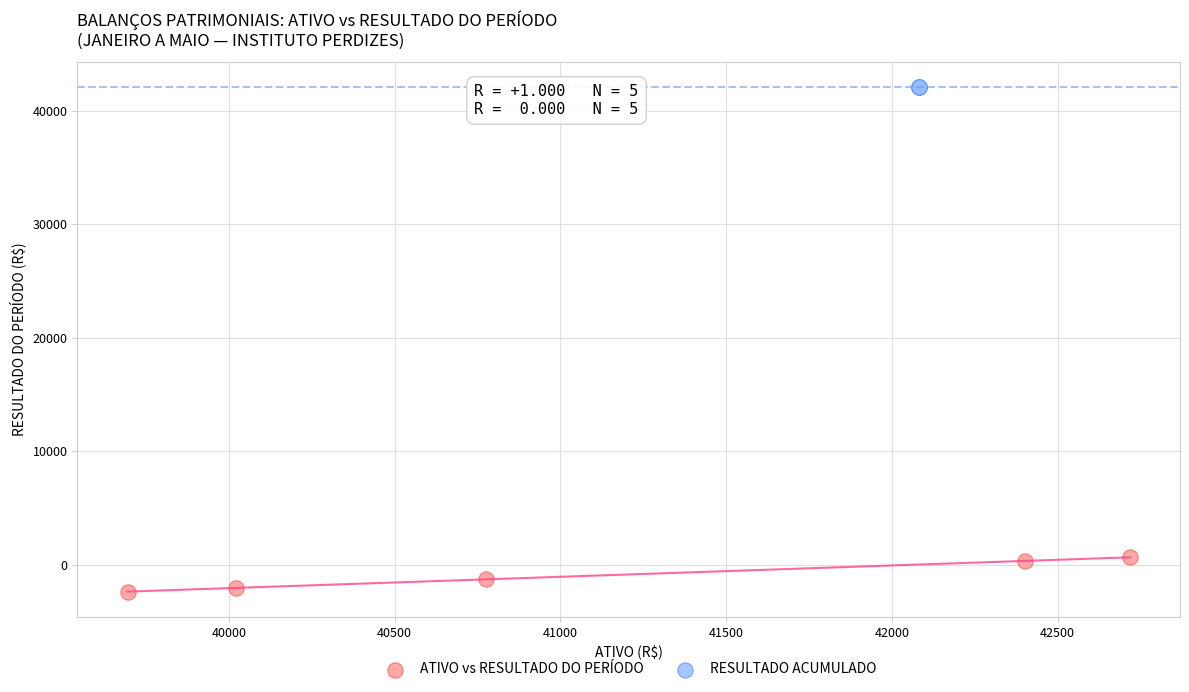

What are all the series names shown in the legend?

ATIVO vs RESULTADO DO PERÍODO, RESULTADO ACUMULADO